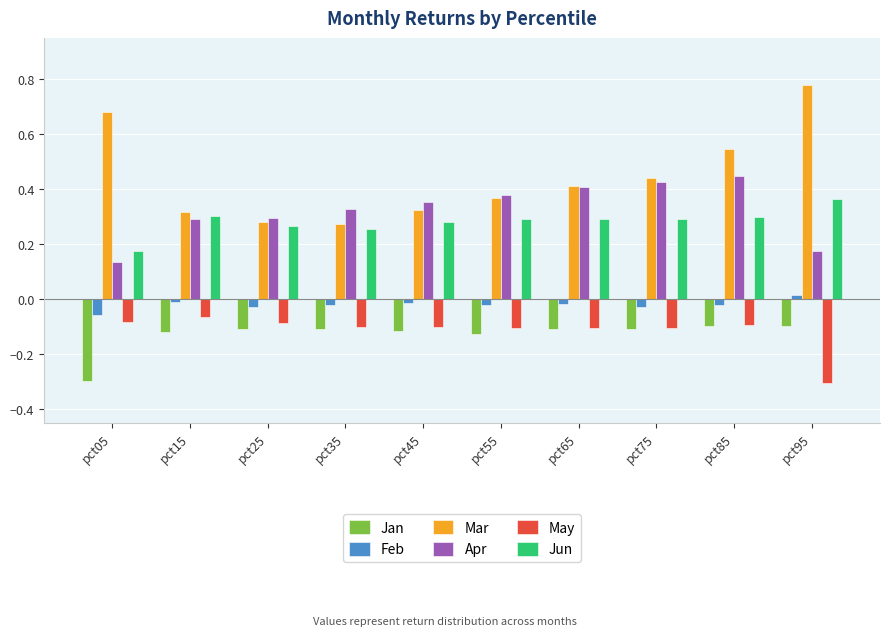

What is the sum of all Jan values?

-1.3